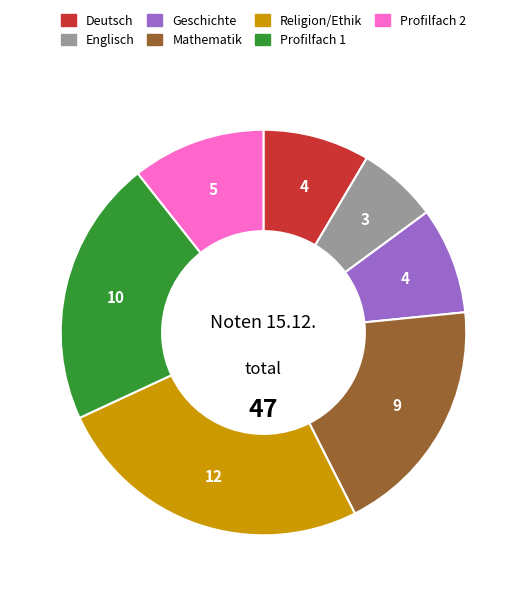

Between Mathematik and Deutsch, which is larger?

Mathematik